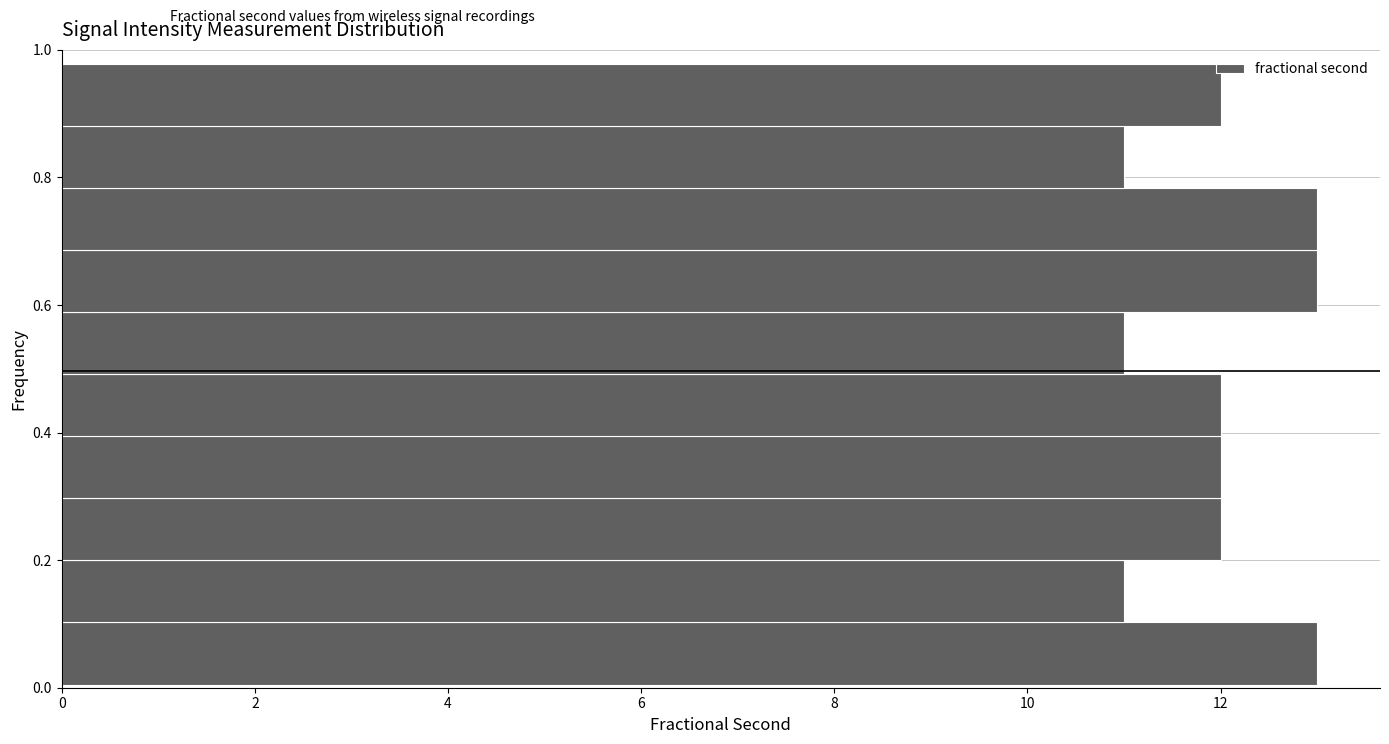

Reading bottom to top, list every bar in this chart as the range it spans on the y-axis followed by its length. Neither the bar edges nor the lengths are printed on the chart, so give them approximately, as read against the axes.

0.00 to 0.10: 13
0.10 to 0.20: 11
0.20 to 0.30: 12
0.30 to 0.40: 12
0.40 to 0.50: 12
0.50 to 0.58: 11
0.58 to 0.68: 13
0.68 to 0.78: 13
0.78 to 0.88: 11
0.88 to 0.98: 12